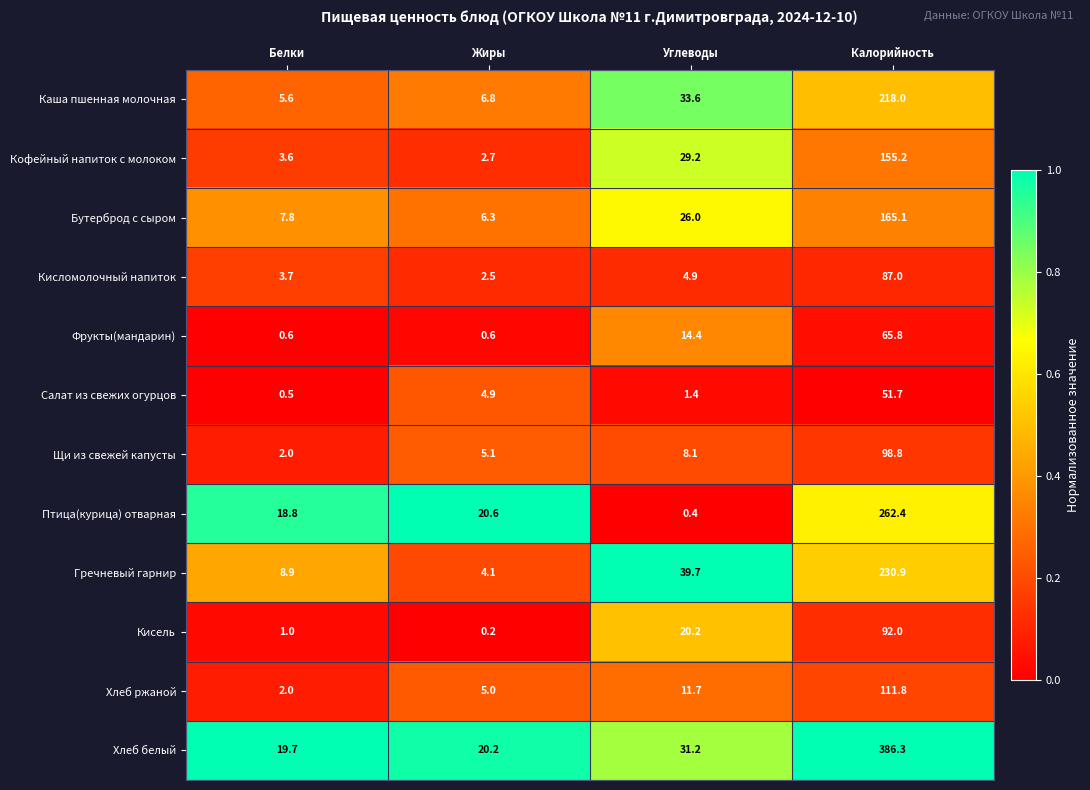

Which category has the lowest value across all series?

Жиры